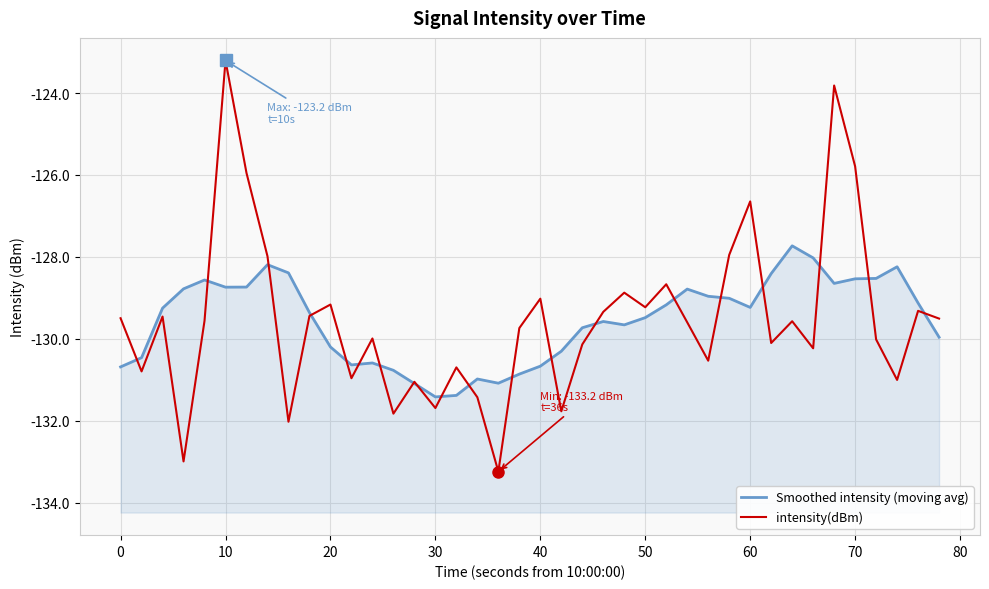

Which category has the lowest value in the Smoothed intensity (moving avg) series?

30